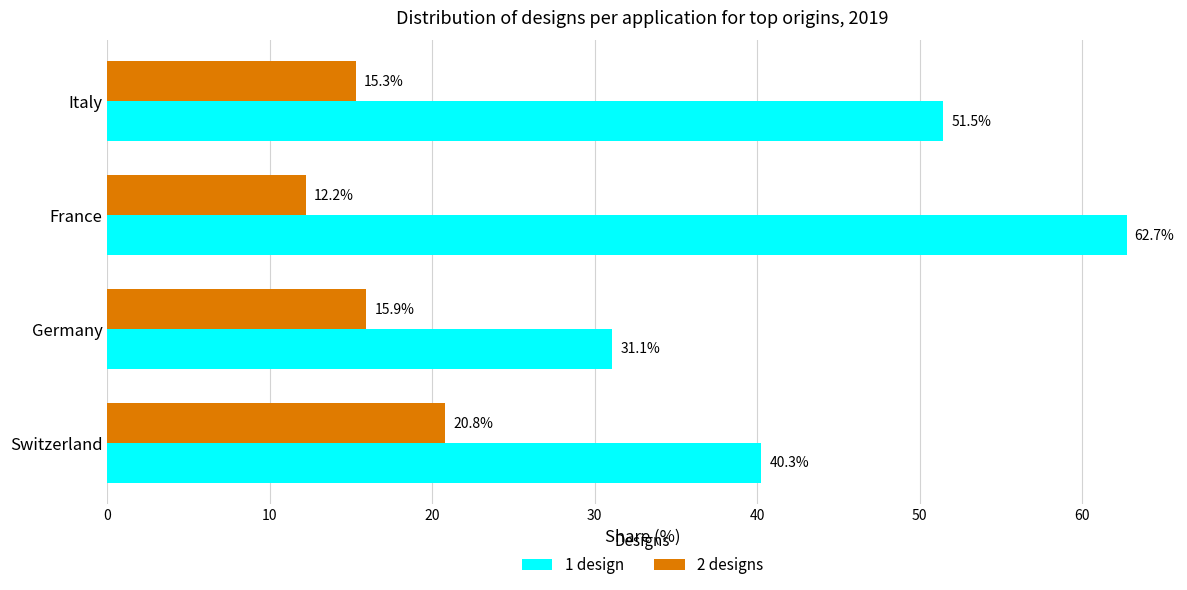

The 1 design series shows 31.6 at Italy. True or false?

False